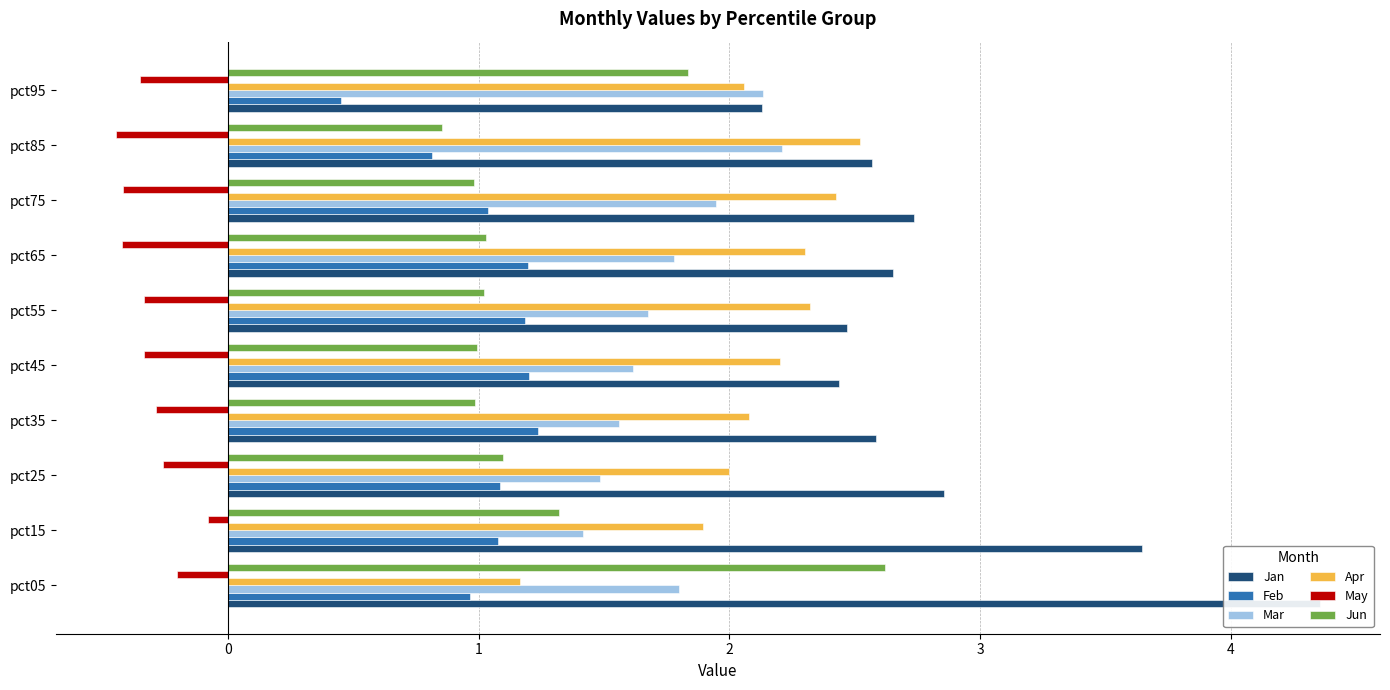

The value of Jan at pct35 is 2.6. True or false?

True